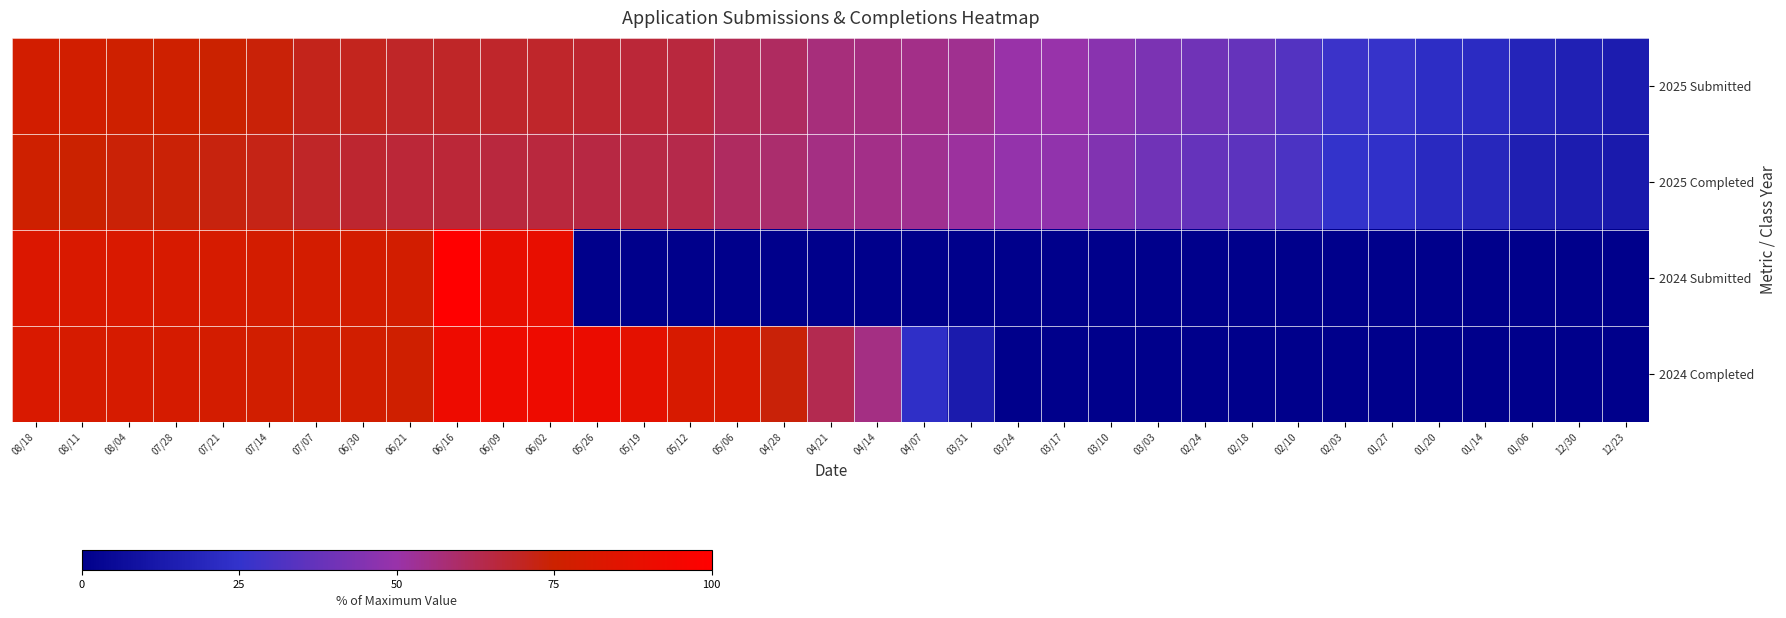

Reading left to right, what are all the values shown in this chart?

2025 Submitted: 08/18=78.1	08/11=77.4	08/04=76.1	07/28=76.1	07/21=74.8	07/14=73.5	07/07=71.0	06/30=70.3	06/21=69.0	06/16=69.0	06/09=68.4	06/02=68.4	05/26=67.7	05/19=66.5	05/12=65.8	05/06=62.6	04/28=60.6	04/21=56.8	04/14=56.1	04/07=54.8	03/31=53.5	03/24=50.3	03/17=49.7	03/10=46.5	03/03=42.6	02/24=40.0	02/18=37.4	02/10=32.9	02/03=27.1	01/27=25.8	01/20=22.6	01/14=21.3	01/06=18.1	12/30=16.1	12/23=14.2
2025 Completed: 08/18=76.1	08/11=74.8	08/04=74.2	07/28=74.2	07/21=72.9	07/14=71.6	07/07=69.0	06/30=67.7	06/21=66.5	06/16=66.5	06/09=65.8	06/02=65.8	05/26=65.2	05/19=64.5	05/12=63.9	05/06=60.6	04/28=58.7	04/21=55.5	04/14=54.8	04/07=53.5	03/31=51.6	03/24=49.0	03/17=48.4	03/10=44.5	03/03=40.0	02/24=37.4	02/18=35.5	02/10=31.0	02/03=25.2	01/27=23.9	01/20=20.6	01/14=19.4	01/06=15.5	12/30=14.2	12/23=12.9
2024 Submitted: 08/18=82.6	08/11=81.3	08/04=81.3	07/28=80.6	07/21=80.0	07/14=78.7	07/07=78.7	06/30=78.7	06/21=78.1	06/16=100.0	06/09=89.0	06/02=89.0	05/26=0.0	05/19=0.0	05/12=0.0	05/06=0.0	04/28=0.0	04/21=0.0	04/14=0.0	04/07=0.0	03/31=0.0	03/24=0.0	03/17=0.0	03/10=0.0	03/03=0.0	02/24=0.0	02/18=0.0	02/10=0.0	02/03=0.0	01/27=0.0	01/20=0.0	01/14=0.0	01/06=0.0	12/30=0.0	12/23=0.0
2024 Completed: 08/18=81.3	08/11=80.0	08/04=80.0	07/28=79.4	07/21=78.7	07/14=77.4	07/07=77.4	06/30=77.4	06/21=76.8	06/16=91.6	06/09=91.6	06/02=91.6	05/26=90.3	05/19=87.1	05/12=80.6	05/06=80.6	04/28=73.5	04/21=63.2	04/14=55.5	04/07=23.2	03/31=13.5	03/24=0.0	03/17=0.0	03/10=0.0	03/03=0.0	02/24=0.0	02/18=0.0	02/10=0.0	02/03=0.0	01/27=0.0	01/20=0.0	01/14=0.0	01/06=0.0	12/30=0.0	12/23=0.0